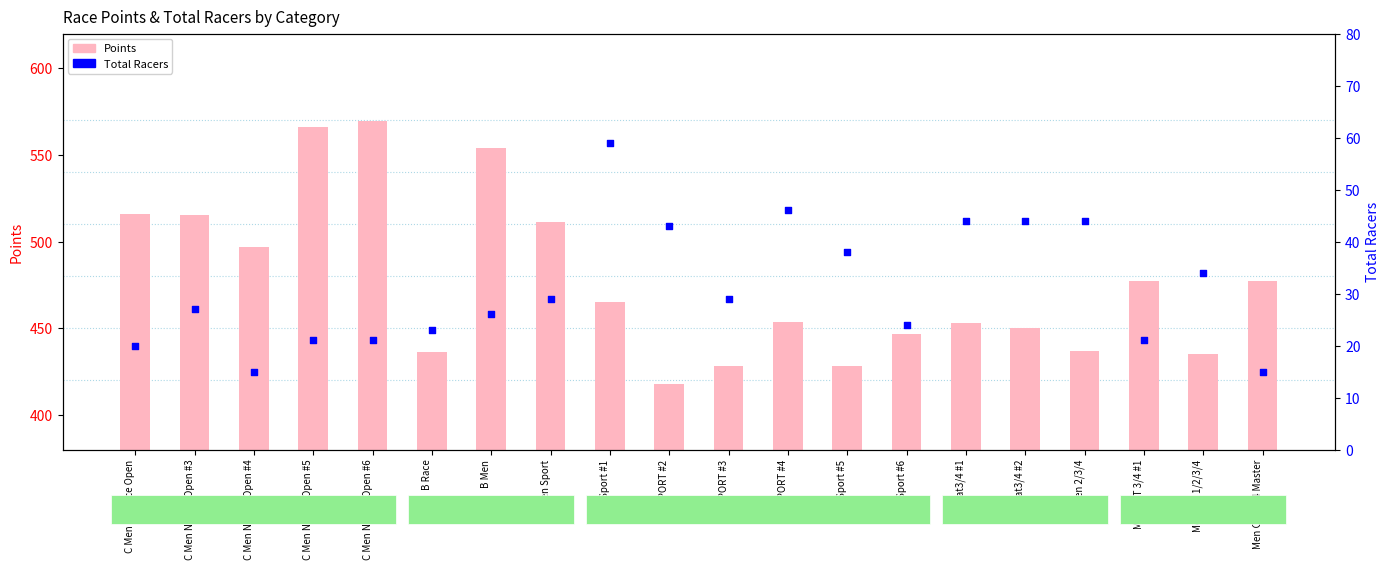

Which series has the largest Y range (max minus min)?

Points